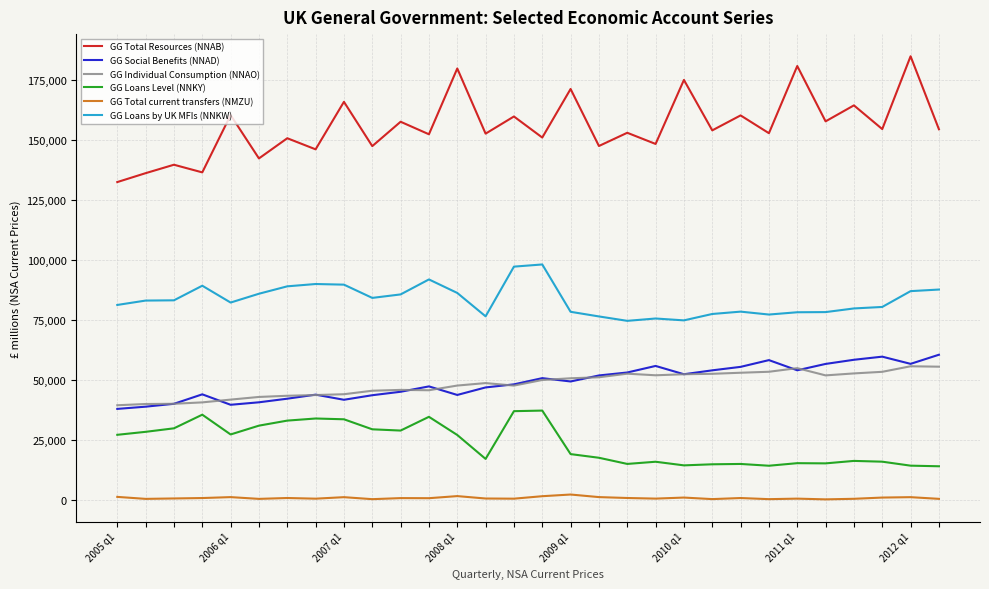

True or false: GG Total current transfers (NMZU) and GG Loans Level (NNKY) intersect in this chart.

False